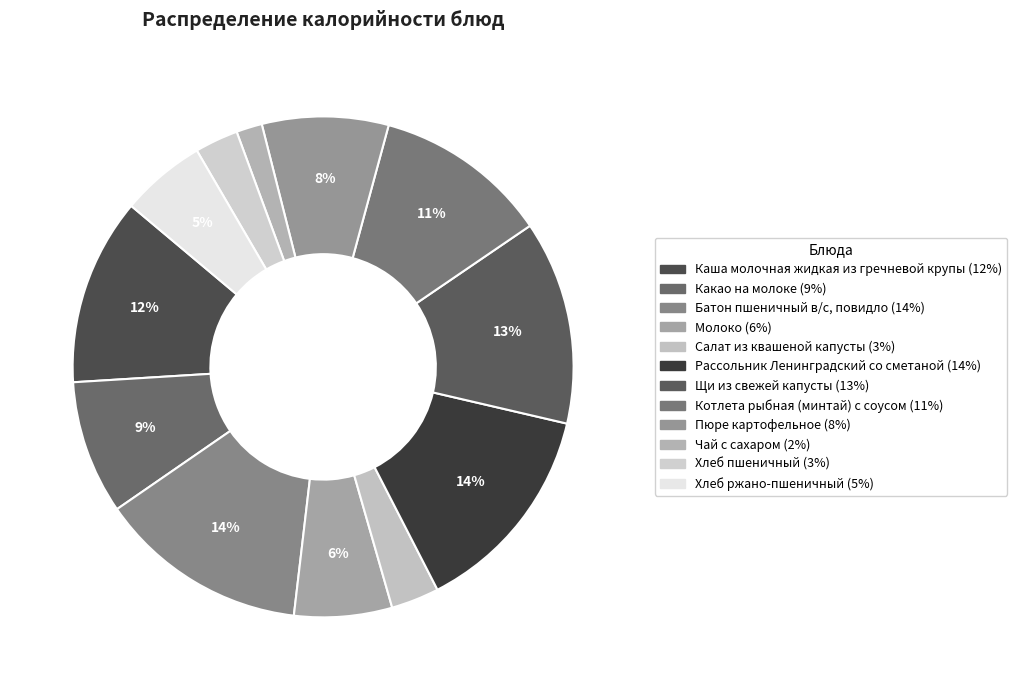

Which slice is the largest?

Рассольник Ленинградский со сметаной